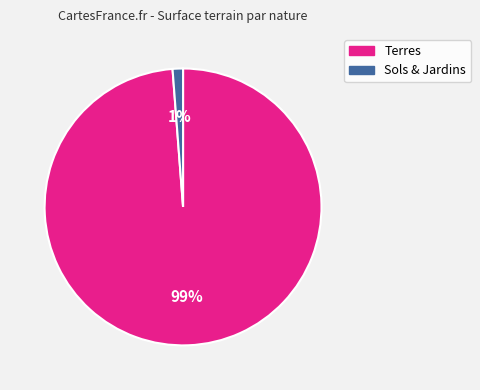

Combined, do Sols & Jardins and Terres account for over 50%?

Yes